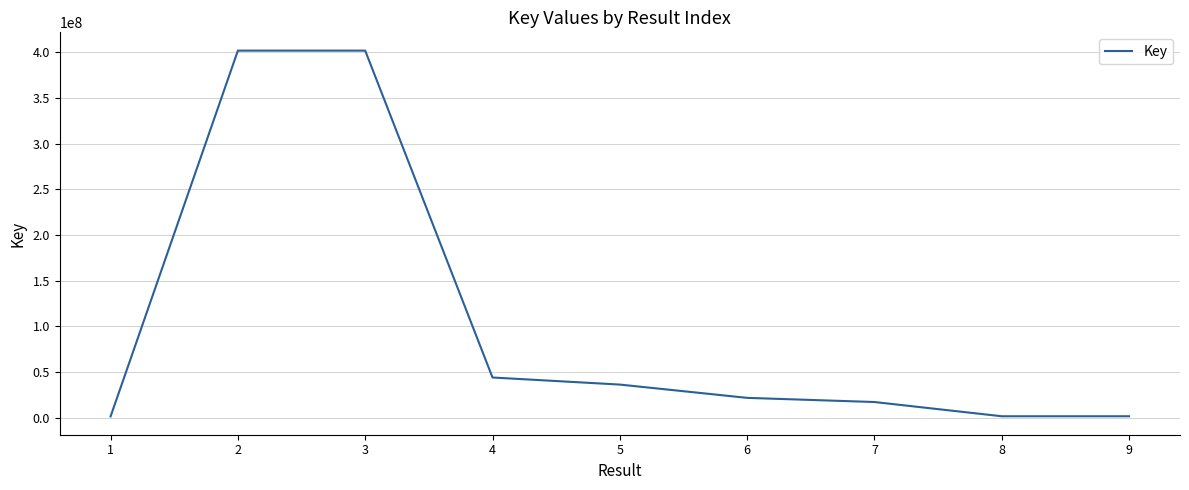

What is the difference between the values at 4 and 7?

26841431